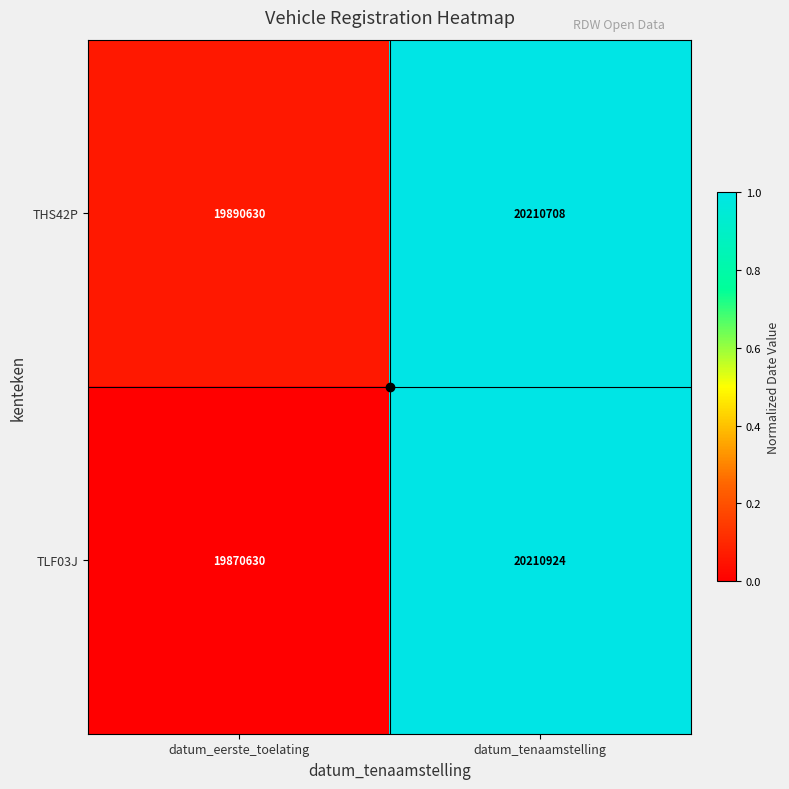

How many series are shown in this chart?

2